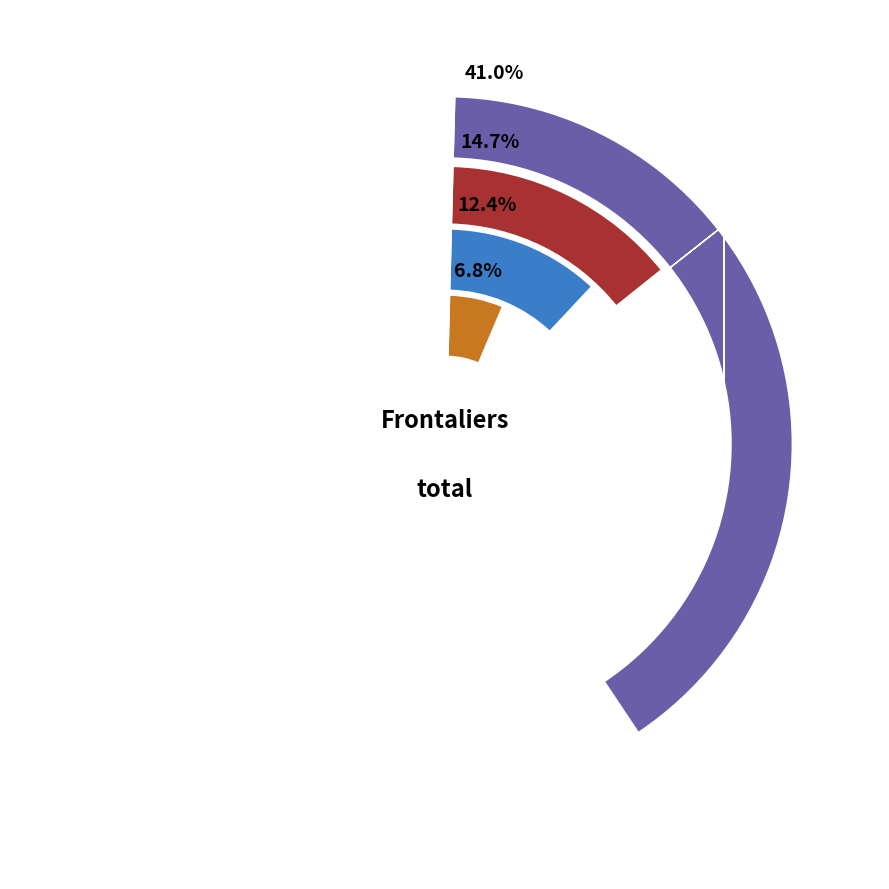

Which category has the smallest portion of the pie?

Grisons